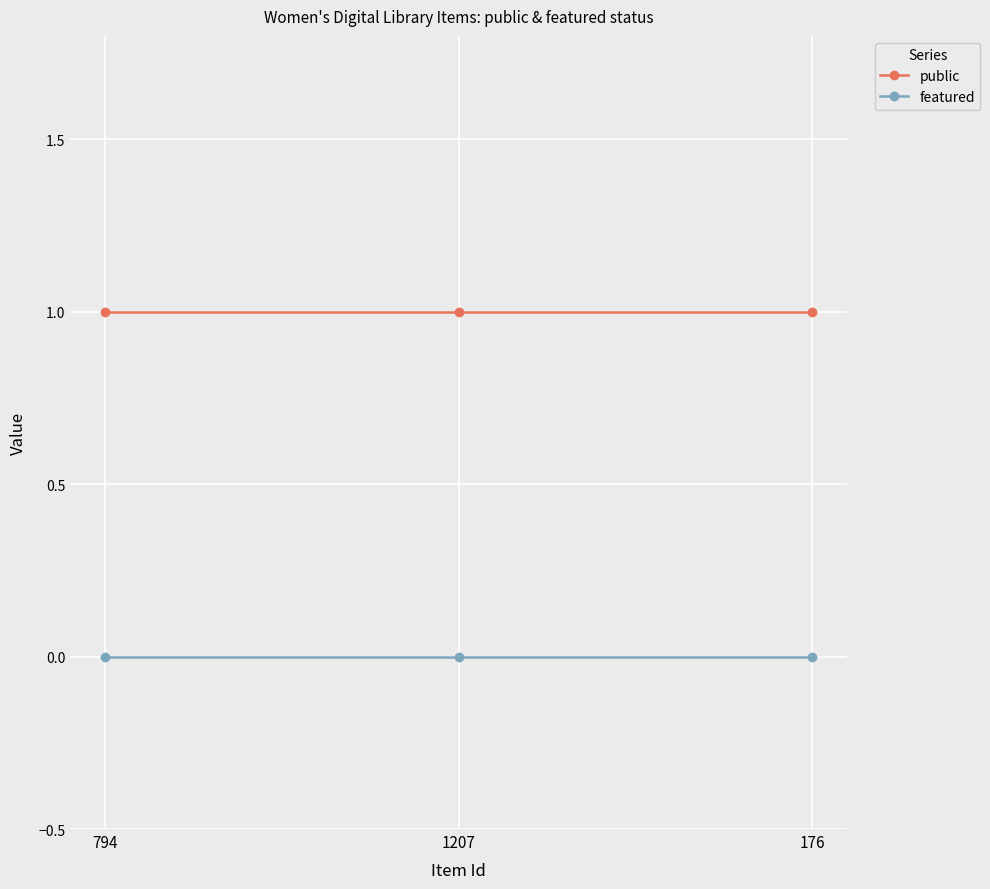

Reading left to right, list all the values displayed in this chart.

public: 1	1	1
featured: 0	0	0